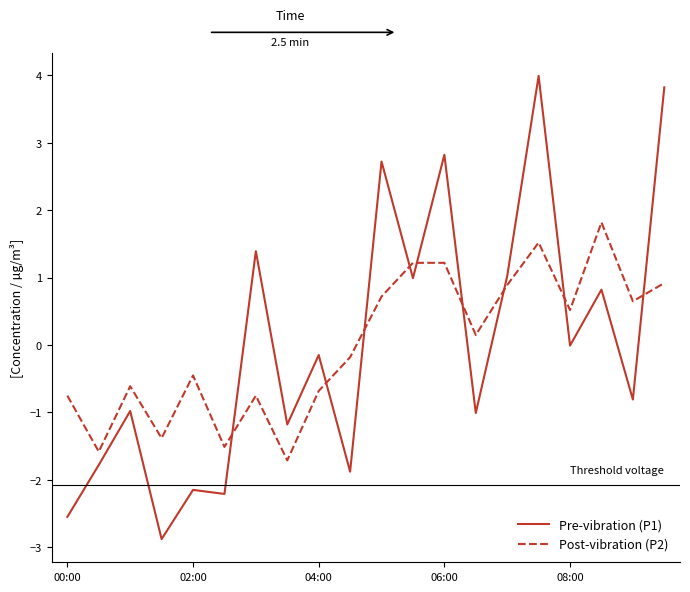

What is the smallest value displayed?

-2.9